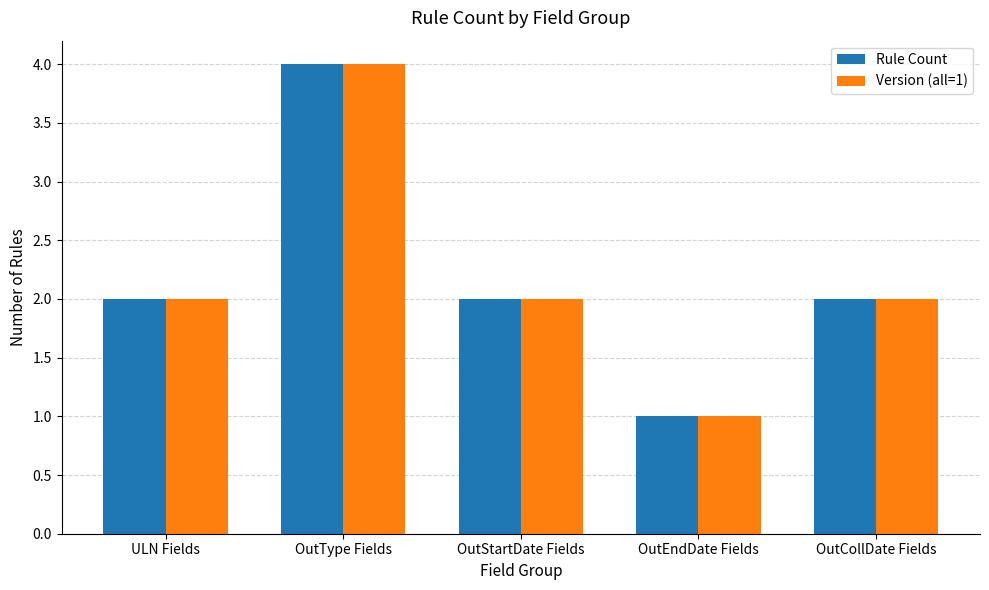

Which label corresponds to the largest value in the chart?

OutType Fields